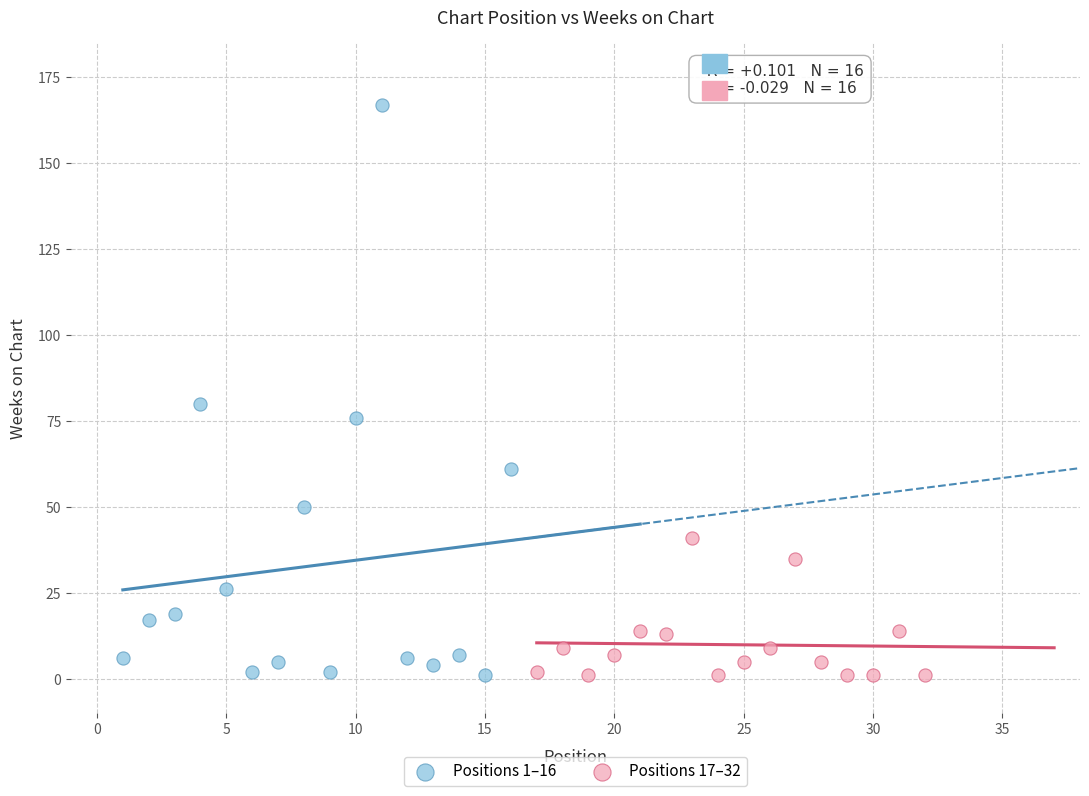

What are all the series names shown in the legend?

Positions 1–16, Positions 17–32